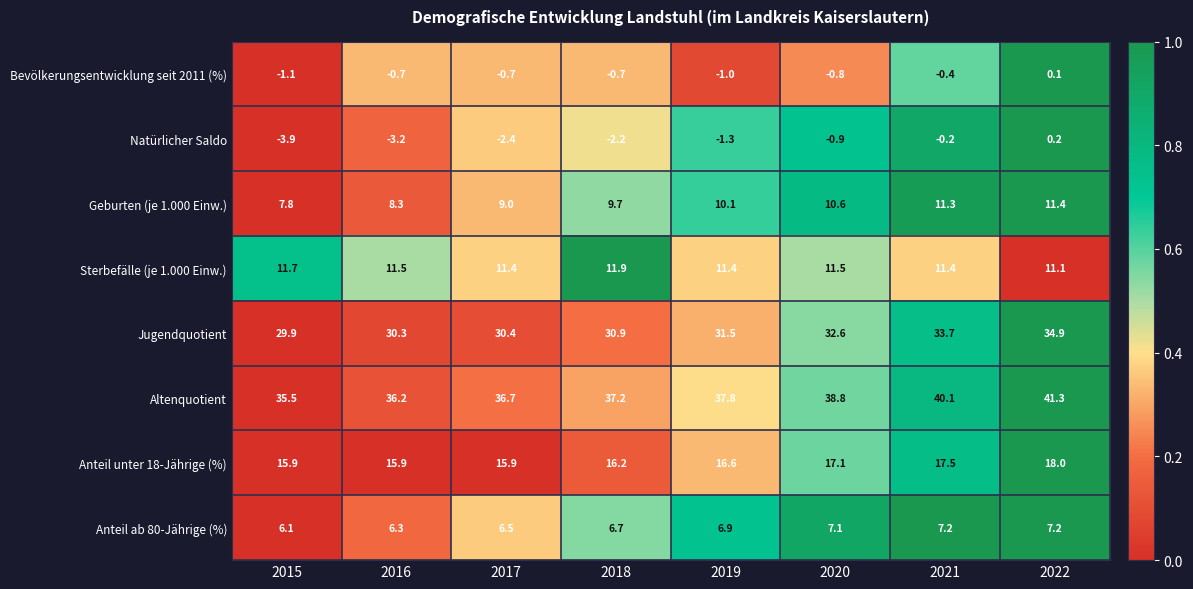

Which label corresponds to the smallest value in the chart?

2015